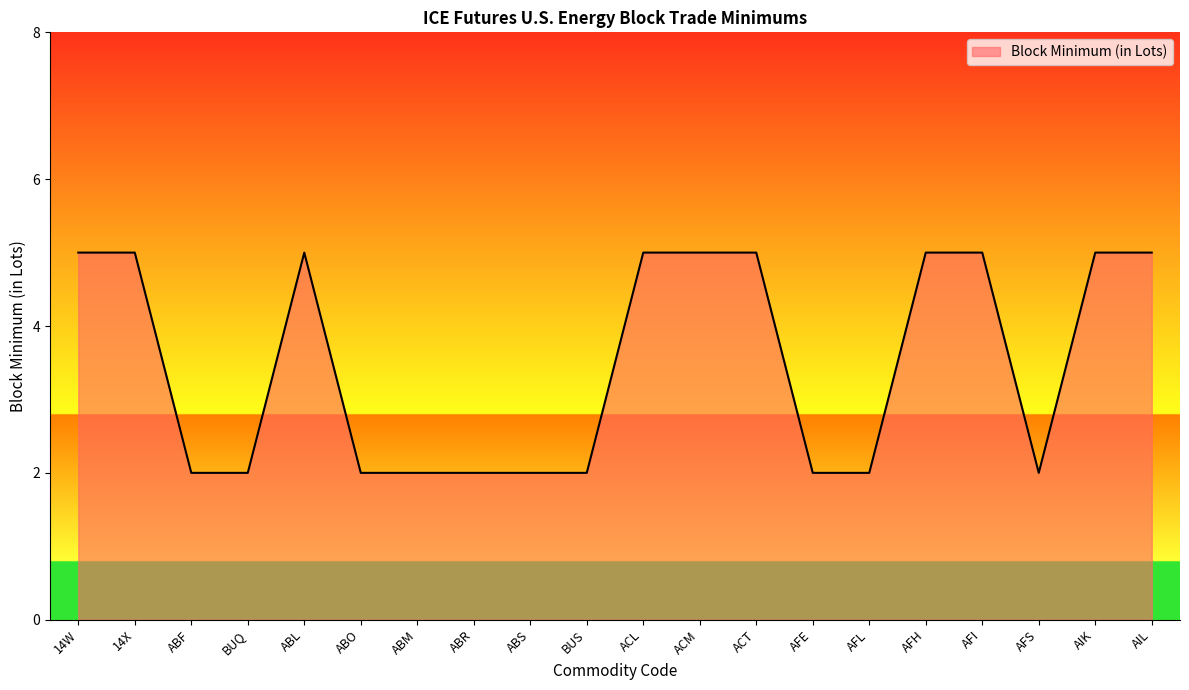

The chart shows a value of 7 at AIK. True or false?

False